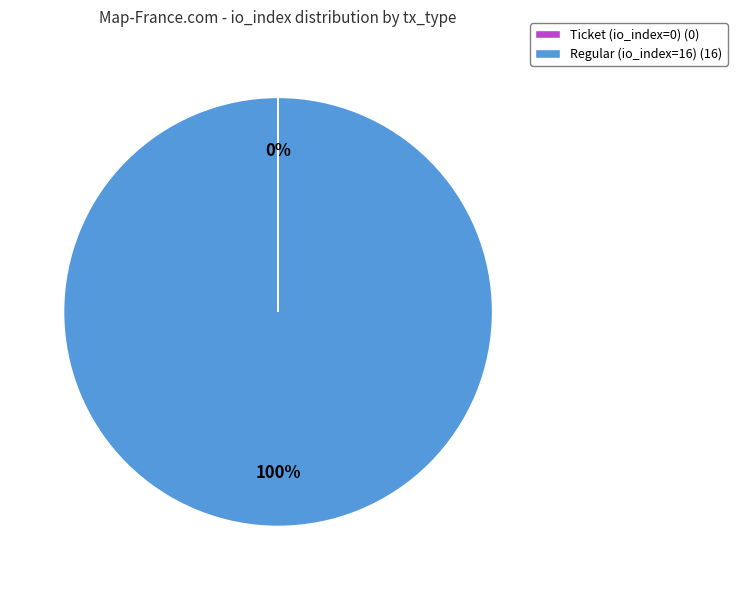

What percentage is the Regular (io_index=16) slice, to the nearest percent?

100%